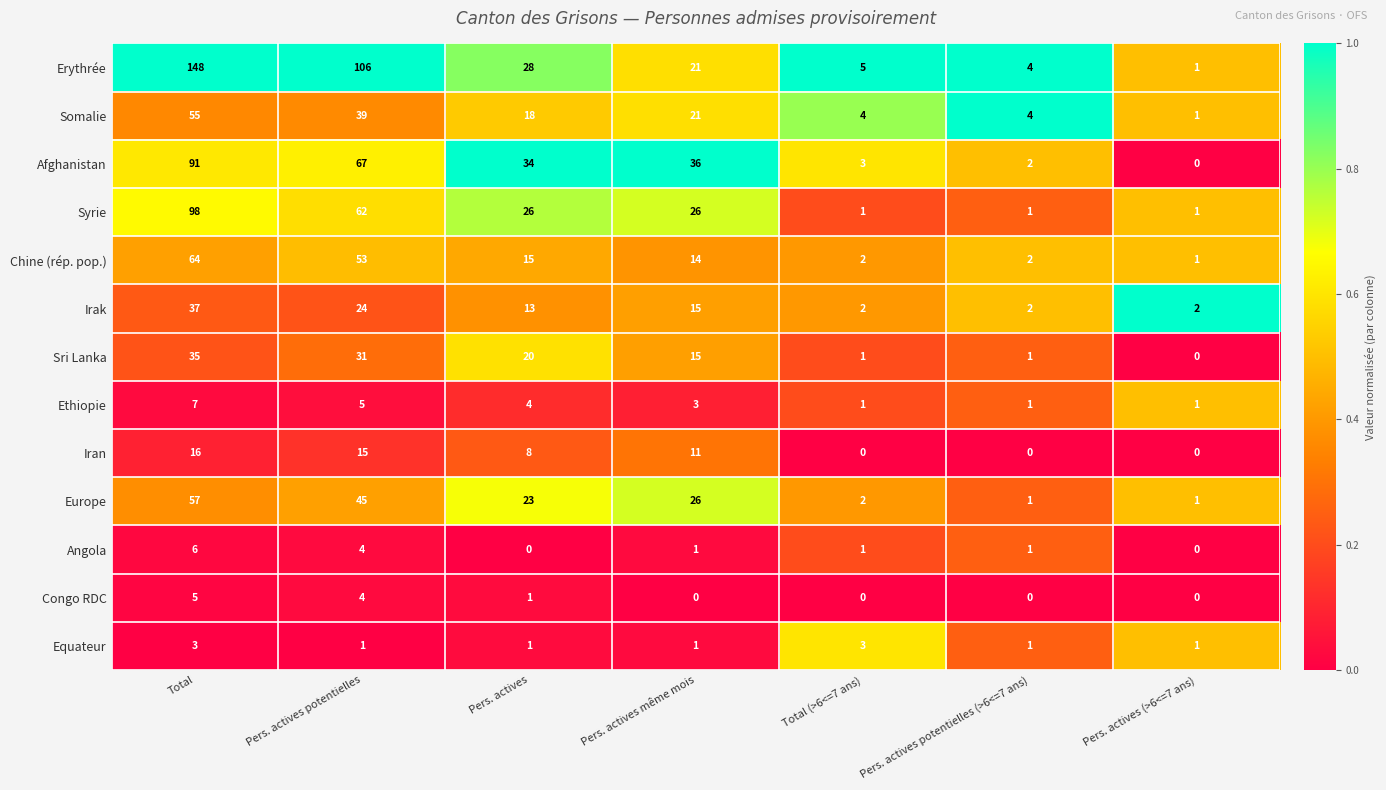

What is the total value across all series at Pers. actives même mois?

190